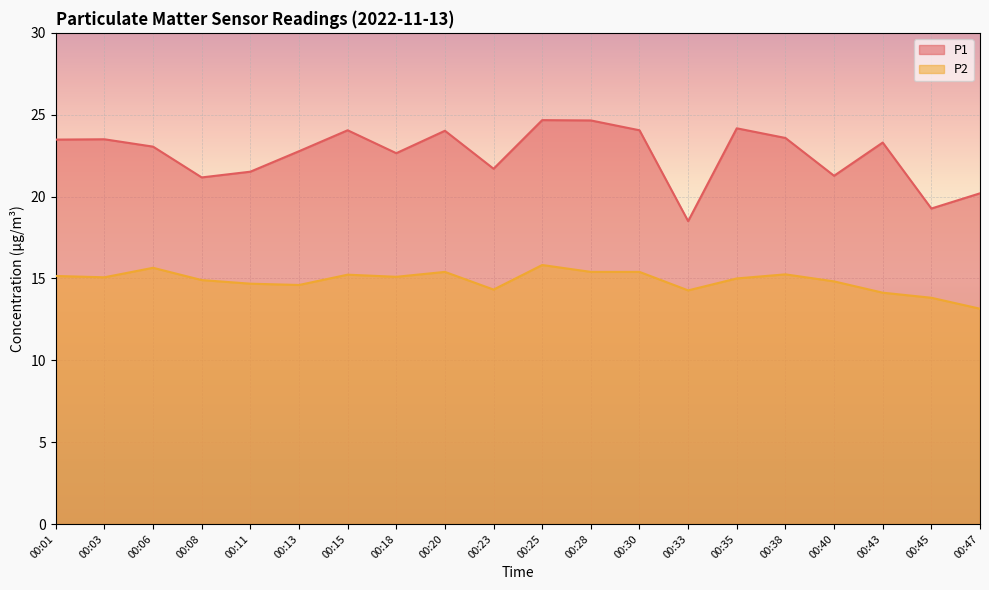

At 00:38, list the series in order from largest to smallest.

P1, P2